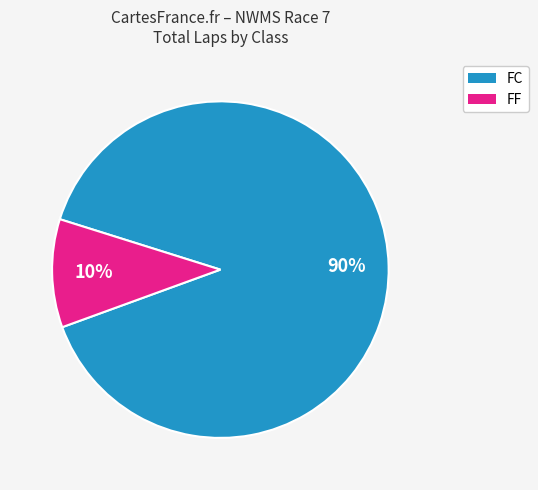

To the nearest percent, what is the average slice percentage?

50%